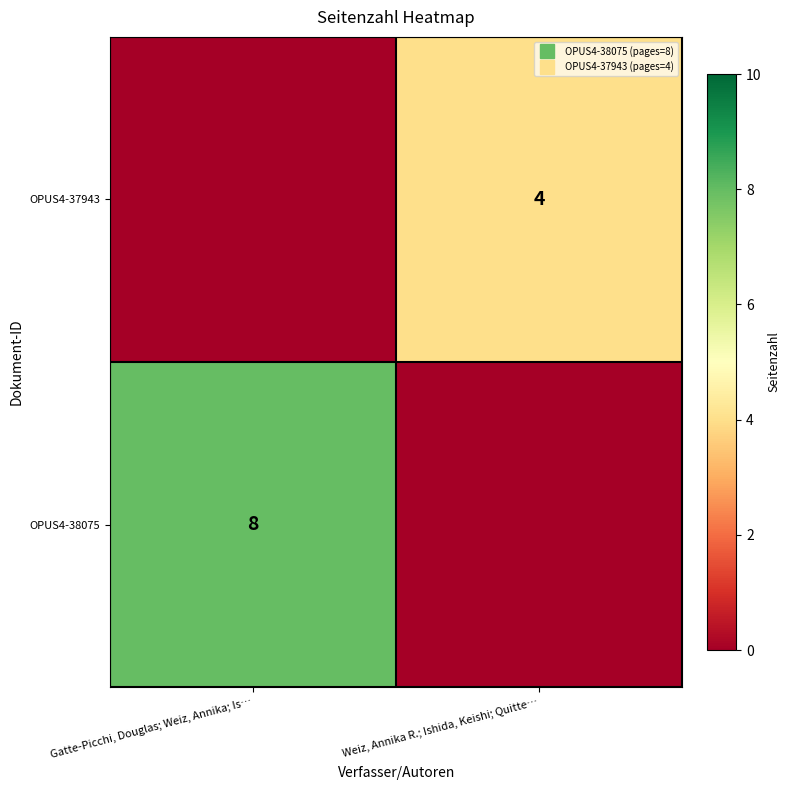

At which label does OPUS4-38075 reach its minimum?

Weiz, Annika R.; Ishida, Keishi; Quitte…